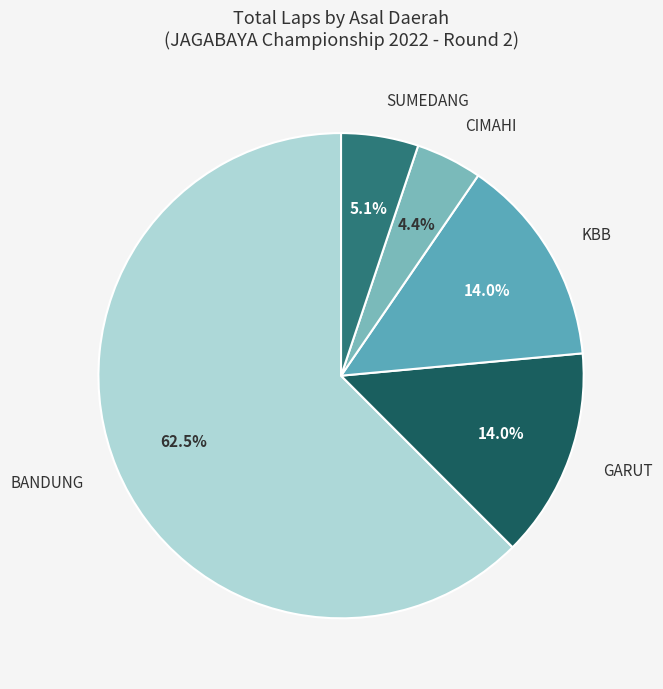

Does GARUT account for over 50% of the chart?

No